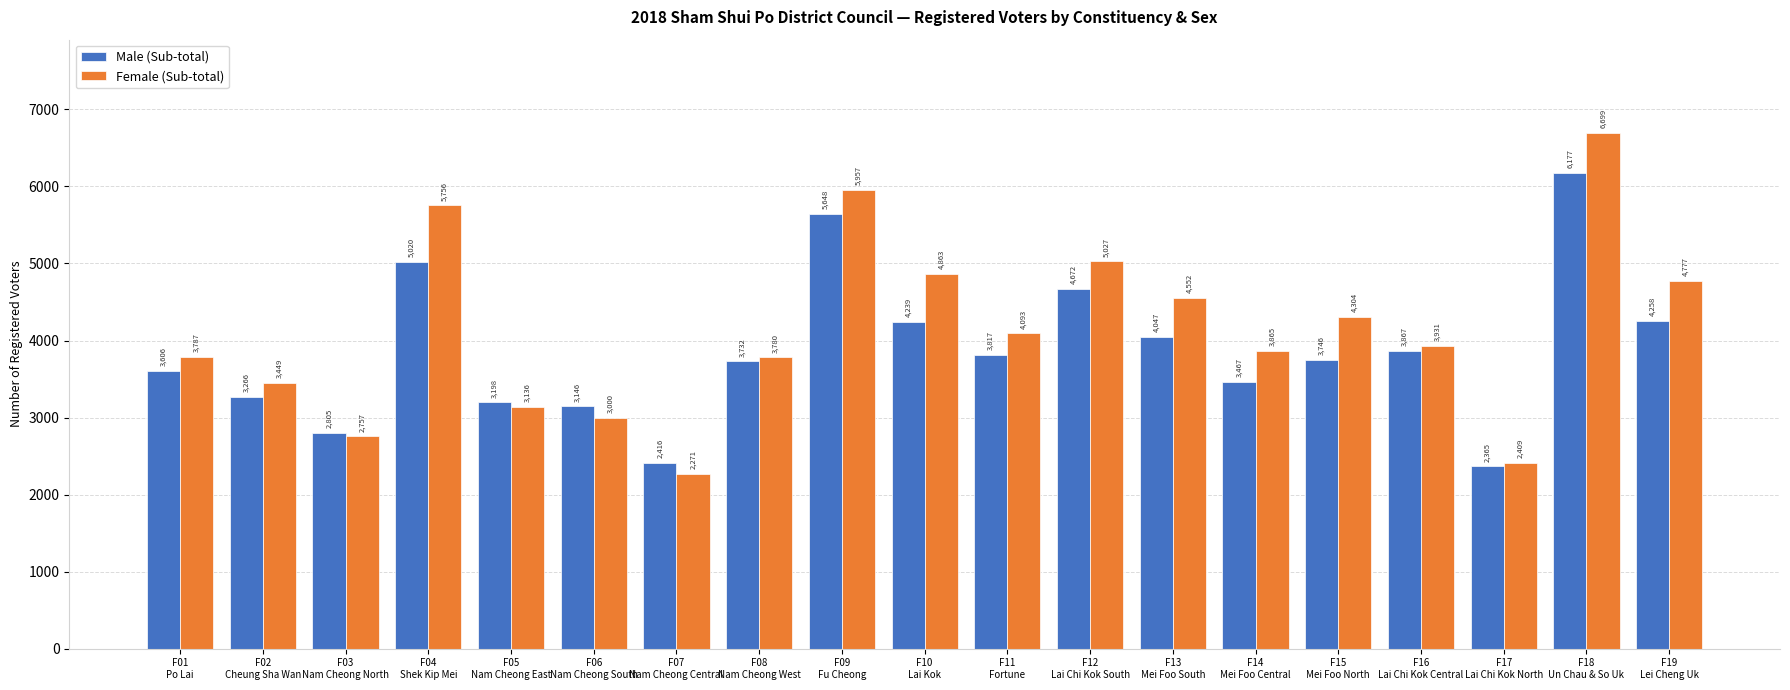

What is the difference between the maximum and second lowest values in the Male (Sub-total) series?

3761